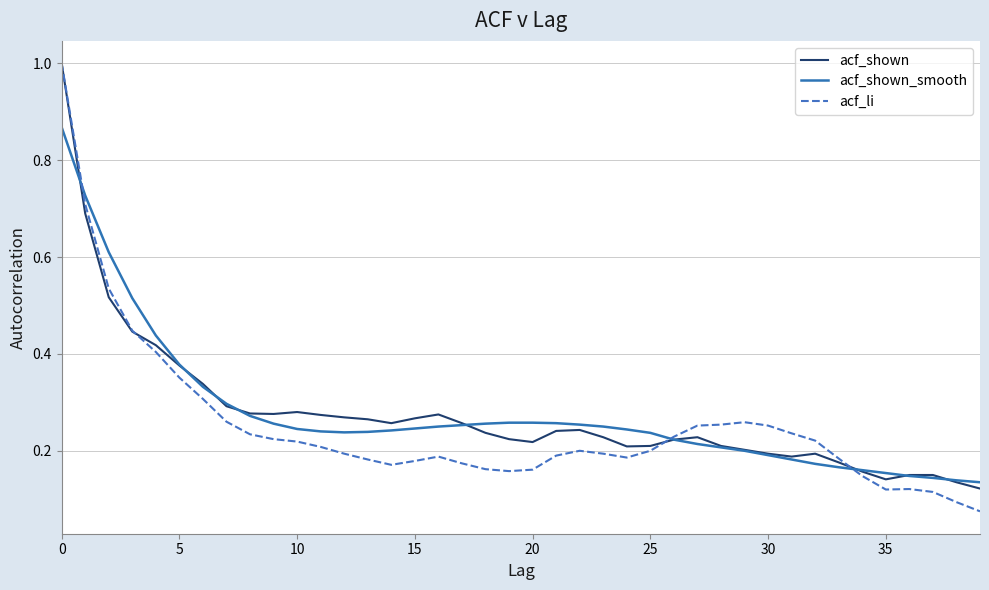

Which series has the largest range (max minus min)?

acf_li